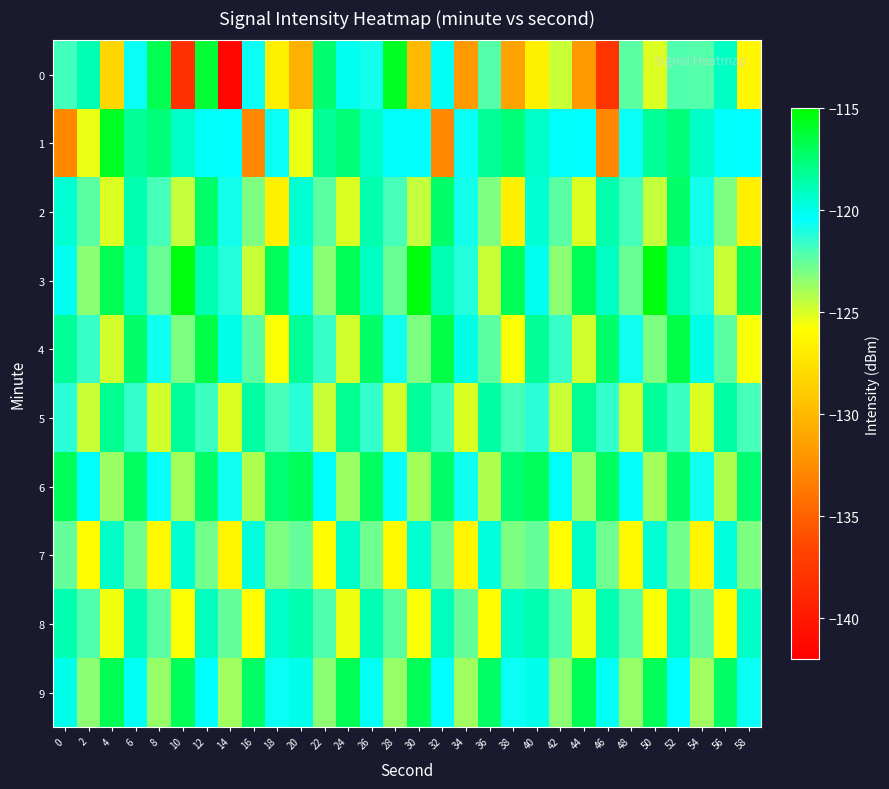

Reading left to right, what are all the values shown in this chart?

0: 0=-121.8	2=-118.9	4=-128.2	6=-120.7	8=-116.8	10=-138.2	12=-116.2	14=-141.4	16=-120.7	18=-126.6	20=-130.5	22=-117.3	24=-120.2	26=-120.9	28=-115.8	30=-129.9	32=-120.2	34=-131.8	36=-122.2	38=-131.3	40=-126.6	42=-124.7	44=-131.8	46=-137.8	48=-122.4	50=-125.1	52=-122.1	54=-122.2	56=-119.2	58=-126.4
1: 0=-132.7	2=-125.4	4=-115.7	6=-118.2	8=-117.6	10=-119.3	12=-120.3	14=-120.4	16=-132.7	18=-120.7	20=-125.4	22=-118.2	24=-117.6	26=-119.3	28=-120.3	30=-120.4	32=-132.7	34=-120.7	36=-118.2	38=-117.6	40=-119.3	42=-120.3	44=-120.4	46=-132.7	48=-120.7	50=-118.2	52=-117.6	54=-119.3	56=-120.3	58=-120.4
2: 0=-119.5	2=-122.3	4=-125.1	6=-118.7	8=-121.9	10=-124.5	12=-117.3	14=-120.9	16=-123.1	18=-126.7	20=-119.5	22=-122.3	24=-125.1	26=-118.7	28=-121.9	30=-124.5	32=-117.3	34=-120.9	36=-123.1	38=-126.7	40=-119.5	42=-122.3	44=-125.1	46=-118.7	48=-121.9	50=-124.5	52=-117.3	54=-120.9	56=-123.1	58=-126.7
3: 0=-120.1	2=-123.4	4=-116.8	6=-119.2	8=-122.6	10=-115.4	12=-118.8	14=-121.2	16=-124.6	18=-117.0	20=-120.1	22=-123.4	24=-116.8	26=-119.2	28=-122.6	30=-115.4	32=-118.8	34=-121.2	36=-124.6	38=-117.0	40=-120.1	42=-123.4	44=-116.8	46=-119.2	48=-122.6	50=-115.4	52=-118.8	54=-121.2	56=-124.6	58=-117.0
4: 0=-118.2	2=-121.6	4=-124.9	6=-117.3	8=-120.7	10=-123.1	12=-116.5	14=-119.9	16=-122.3	18=-125.7	20=-118.2	22=-121.6	24=-124.9	26=-117.3	28=-120.7	30=-123.1	32=-116.5	34=-119.9	36=-122.3	38=-125.7	40=-118.2	42=-121.6	44=-124.9	46=-117.3	48=-120.7	50=-123.1	52=-116.5	54=-119.9	56=-122.3	58=-125.7
5: 0=-121.3	2=-124.7	4=-118.1	6=-121.5	8=-124.9	10=-118.3	12=-121.7	14=-125.1	16=-118.5	18=-121.9	20=-121.3	22=-124.7	24=-118.1	26=-121.5	28=-124.9	30=-118.3	32=-121.7	34=-125.1	36=-118.5	38=-121.9	40=-121.3	42=-124.7	44=-118.1	46=-121.5	48=-124.9	50=-118.3	52=-121.7	54=-125.1	56=-118.5	58=-121.9
6: 0=-116.9	2=-120.3	4=-123.7	6=-117.1	8=-120.5	10=-123.9	12=-117.3	14=-120.7	16=-124.1	18=-117.5	20=-116.9	22=-120.3	24=-123.7	26=-117.1	28=-120.5	30=-123.9	32=-117.3	34=-120.7	36=-124.1	38=-117.5	40=-116.9	42=-120.3	44=-123.7	46=-117.1	48=-120.5	50=-123.9	52=-117.3	54=-120.7	56=-124.1	58=-117.5
7: 0=-122.5	2=-125.9	4=-119.3	6=-122.7	8=-126.1	10=-119.5	12=-122.9	14=-126.3	16=-119.7	18=-123.1	20=-122.5	22=-125.9	24=-119.3	26=-122.7	28=-126.1	30=-119.5	32=-122.9	34=-126.3	36=-119.7	38=-123.1	40=-122.5	42=-125.9	44=-119.3	46=-122.7	48=-126.1	50=-119.5	52=-122.9	54=-126.3	56=-119.7	58=-123.1
8: 0=-118.7	2=-122.1	4=-125.5	6=-118.9	8=-122.3	10=-125.7	12=-119.1	14=-122.5	16=-125.9	18=-119.3	20=-118.7	22=-122.1	24=-125.5	26=-118.9	28=-122.3	30=-125.7	32=-119.1	34=-122.5	36=-125.9	38=-119.3	40=-118.7	42=-122.1	44=-125.5	46=-118.9	48=-122.3	50=-125.7	52=-119.1	54=-122.5	56=-125.9	58=-119.3
9: 0=-120.0	2=-123.4	4=-116.8	6=-120.2	8=-123.6	10=-117.0	12=-120.4	14=-123.8	16=-117.2	18=-120.6	20=-120.0	22=-123.4	24=-116.8	26=-120.2	28=-123.6	30=-117.0	32=-120.4	34=-123.8	36=-117.2	38=-120.6	40=-120.0	42=-123.4	44=-116.8	46=-120.2	48=-123.6	50=-117.0	52=-120.4	54=-123.8	56=-117.2	58=-120.6